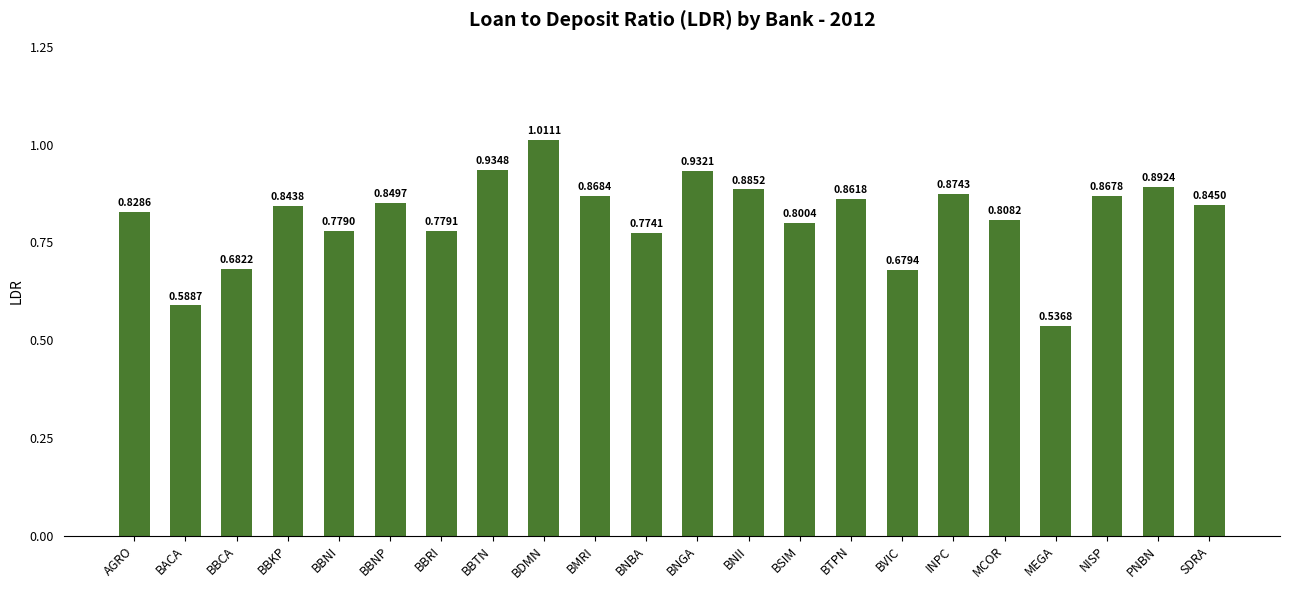

Which label corresponds to the largest value in the chart?

BDMN